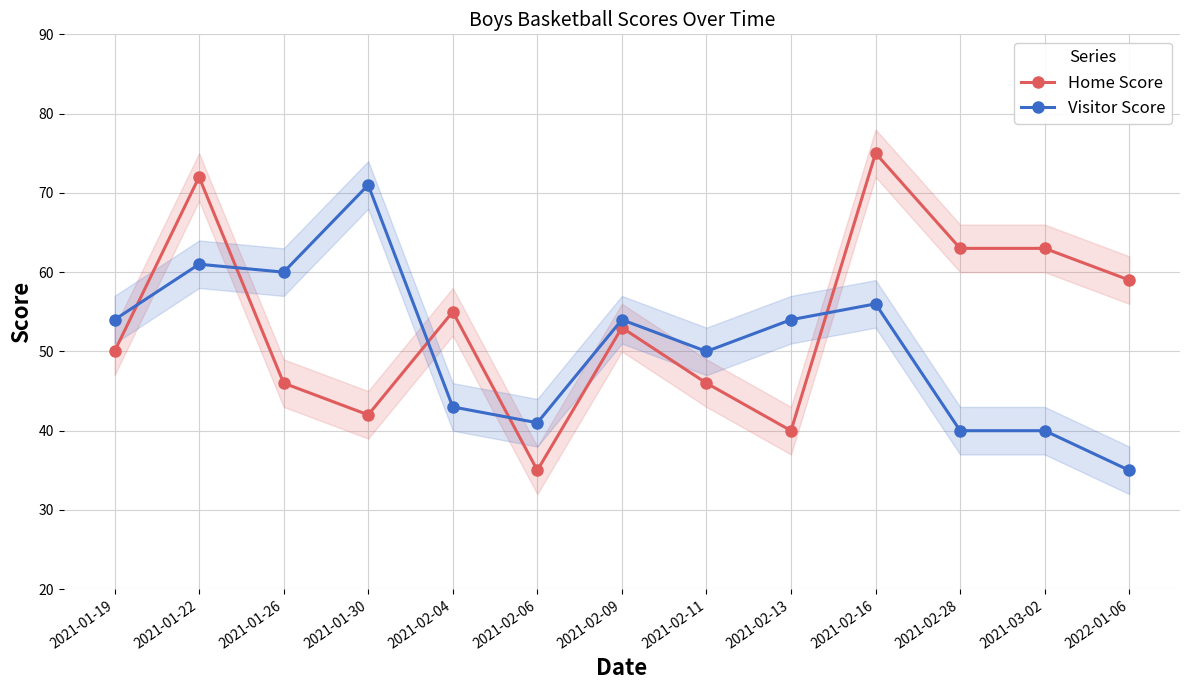

Which label corresponds to the largest value in the chart?

2021-02-16